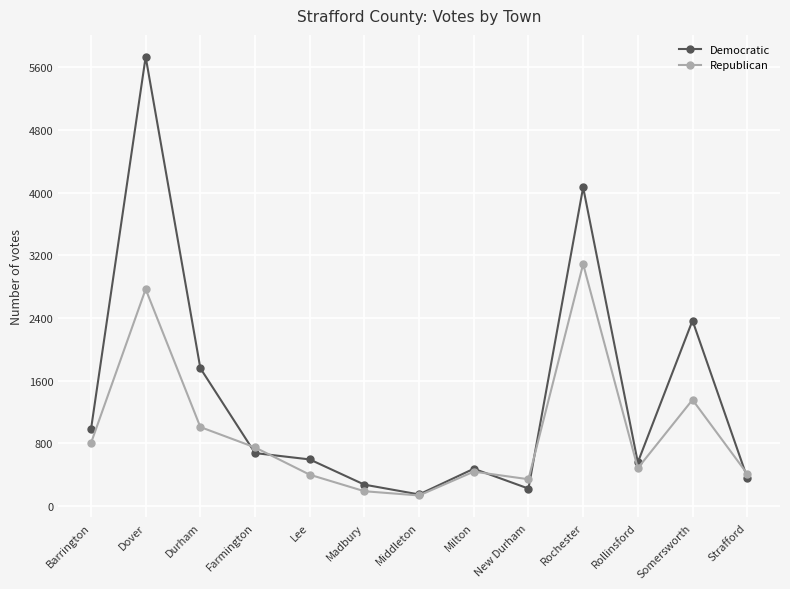

What is the minimum value shown in the chart?

134